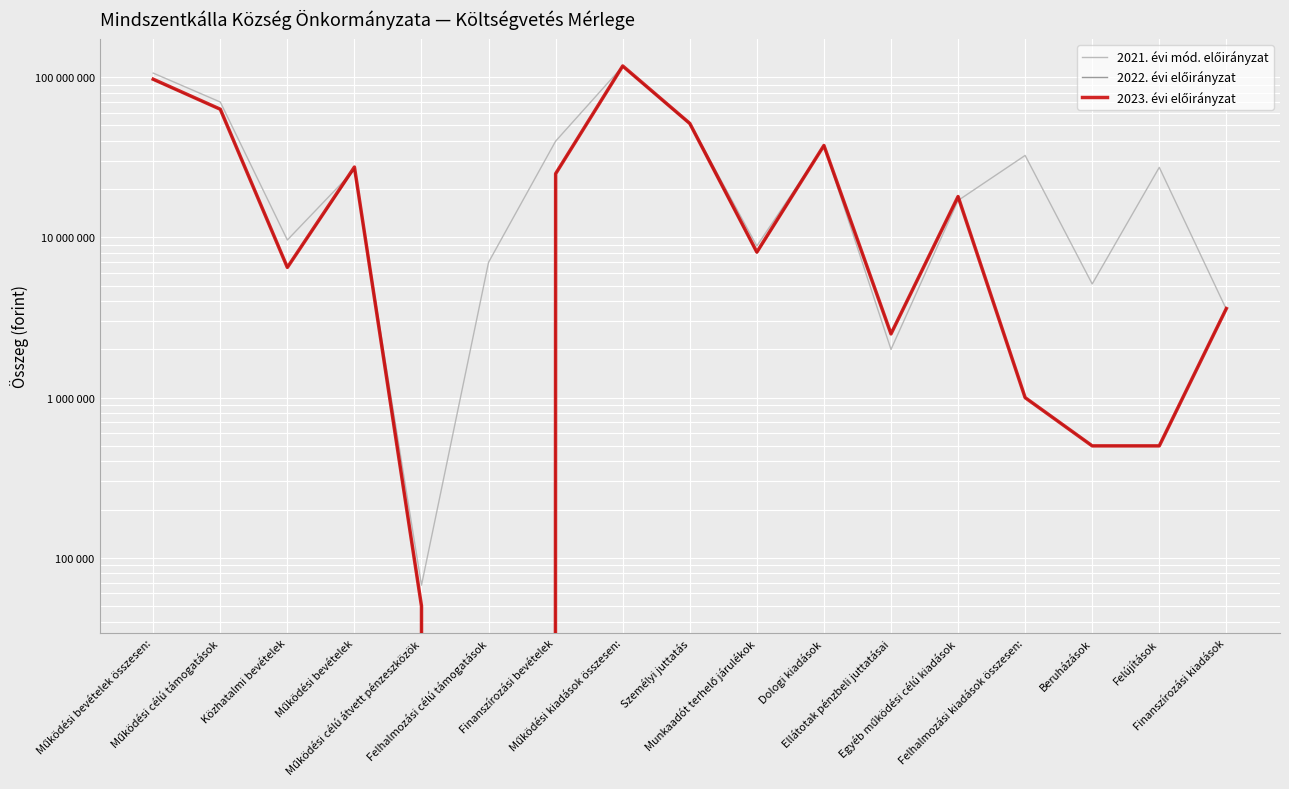

What is the total value across all series at Működési bevételek?

80893000